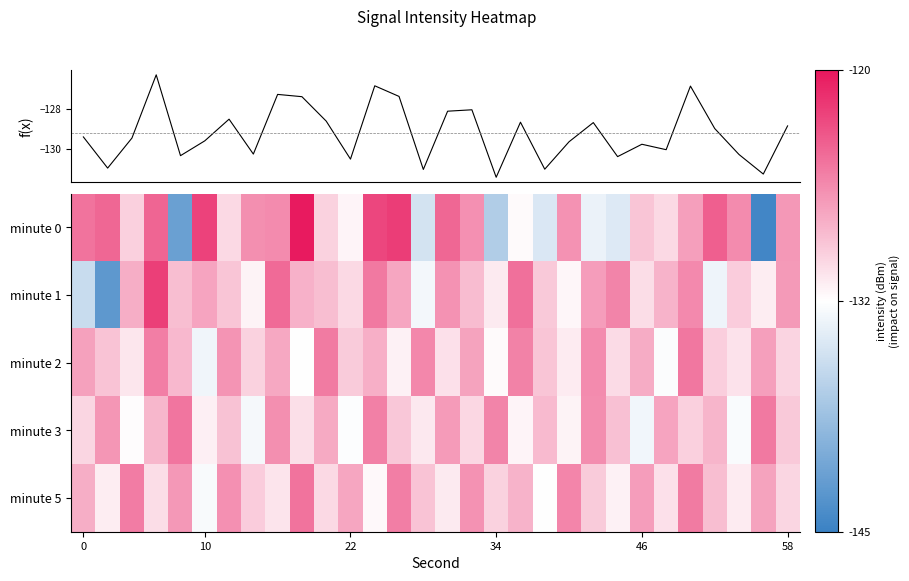

What is the total value across all series at 21?

-643.4